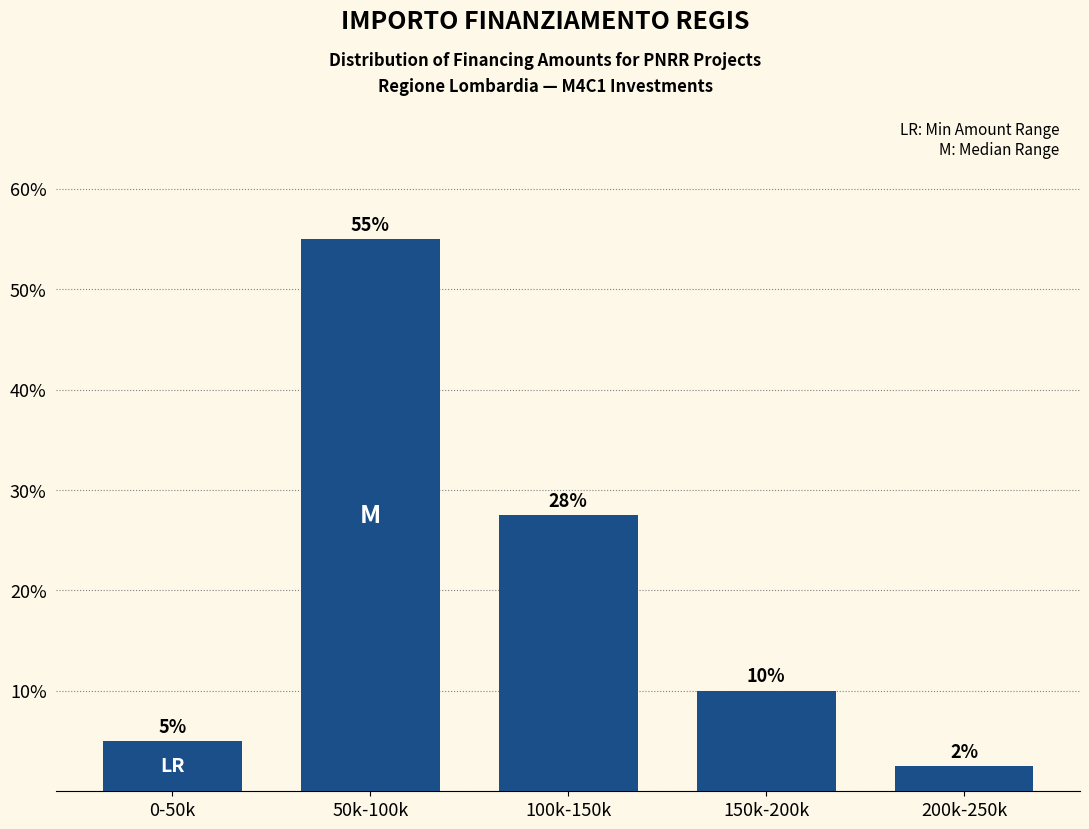

Rank the categories by value from lowest to highest.

200k-250k, 0-50k, 150k-200k, 100k-150k, 50k-100k